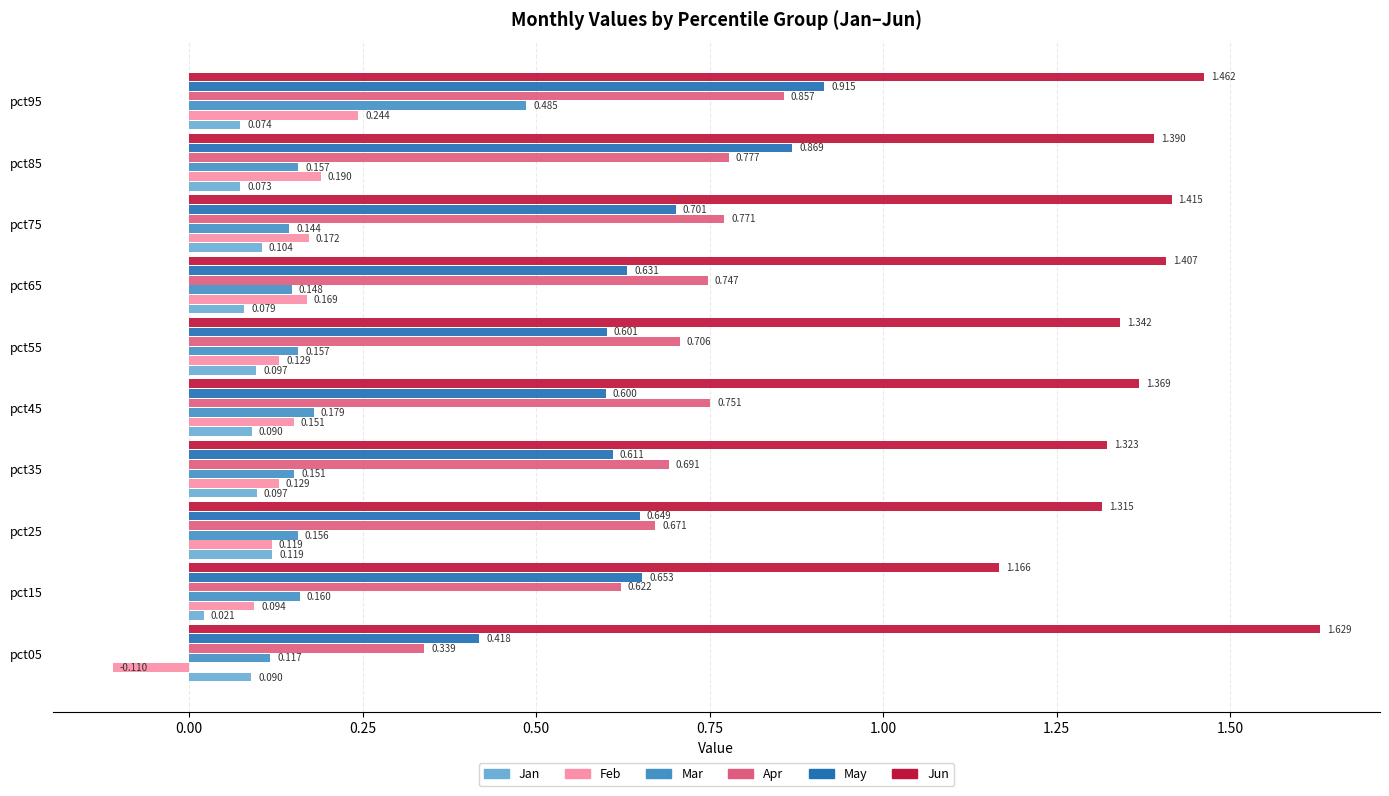

Which series has the largest range (max minus min)?

Apr